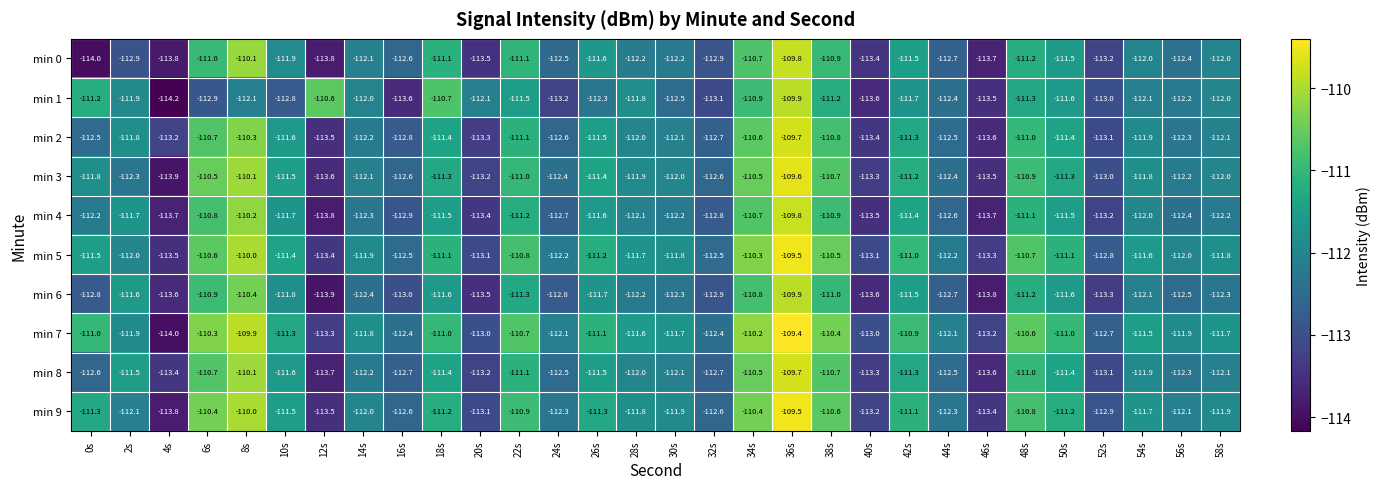

Which series has the widest spread of values?

min 7